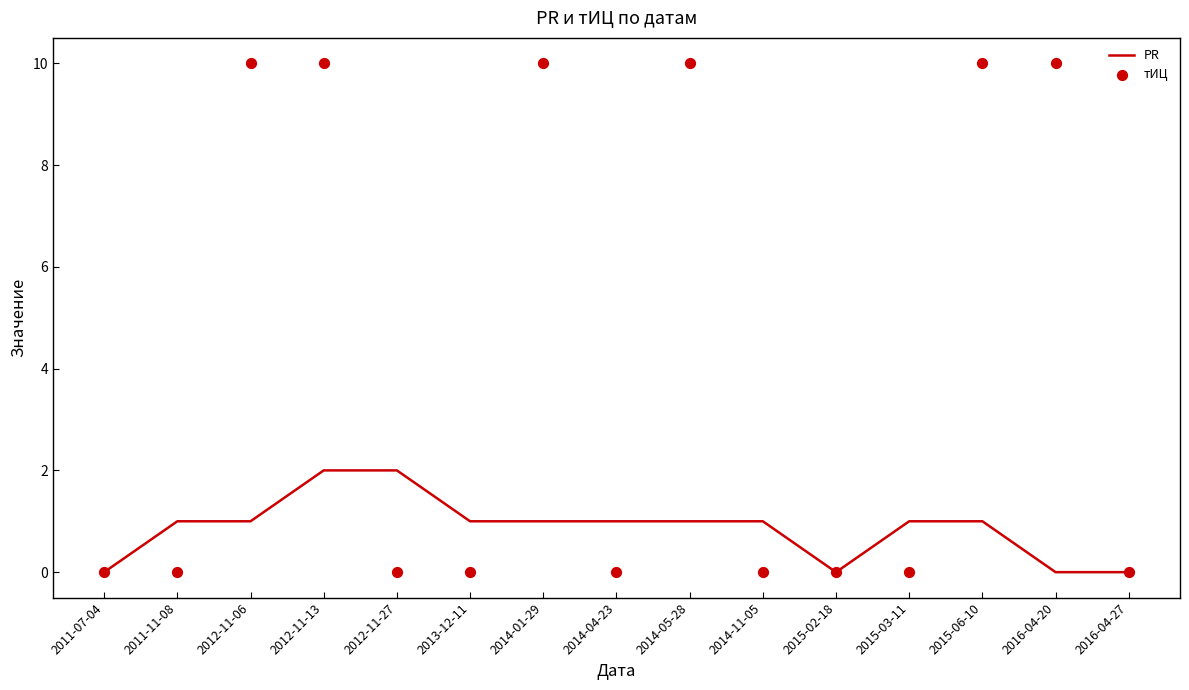

Is the value of тИЦ at 2014-05-28 greater than the value of PR at 2015-02-18?

Yes